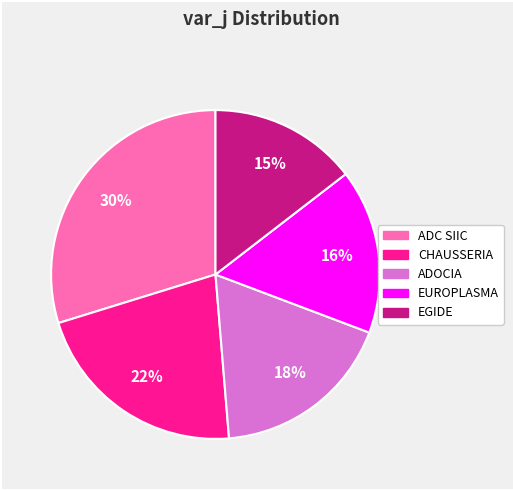

Combined, do ADOCIA and EGIDE account for over 50%?

No